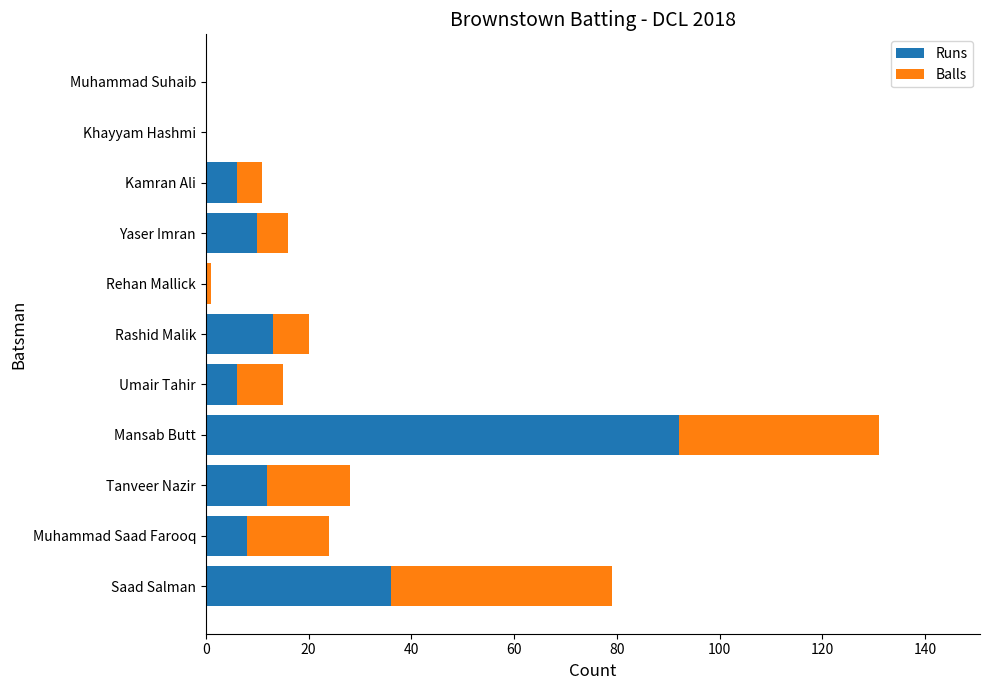

The value of Runs at Saad Salman is 59. True or false?

False